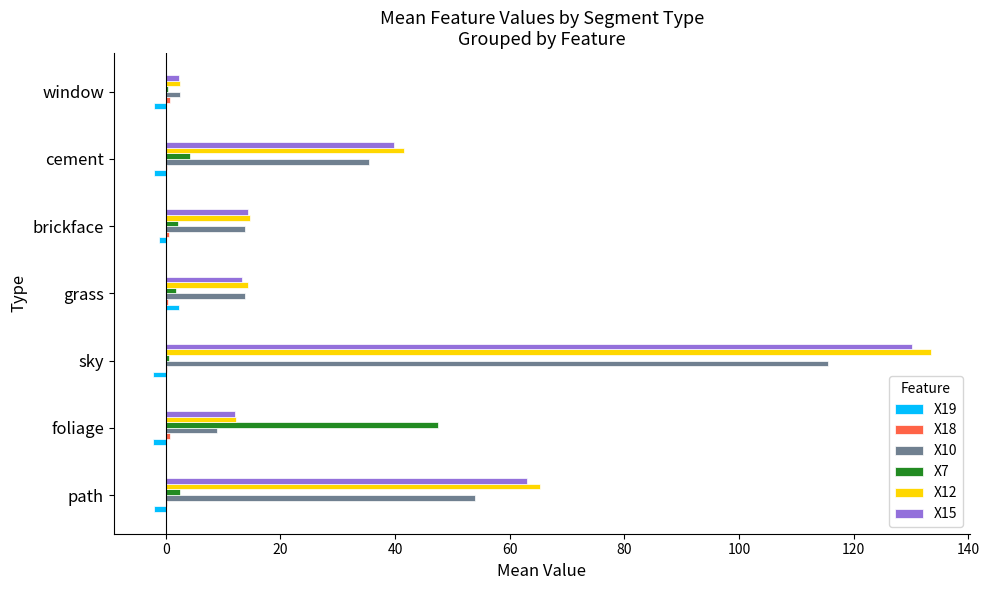

At which category does the chart reach its peak across all series?

sky